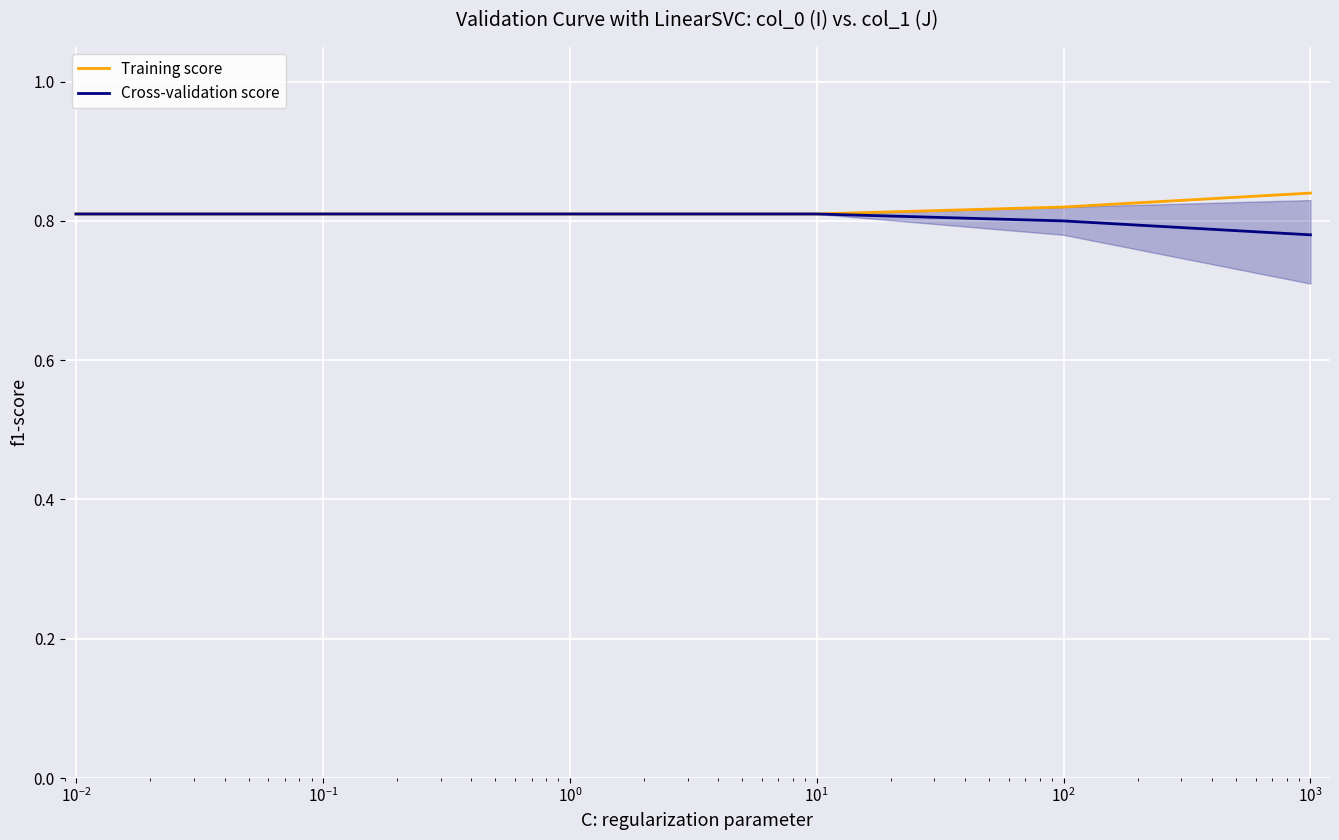

Which series has the widest spread of values?

Cross-validation score